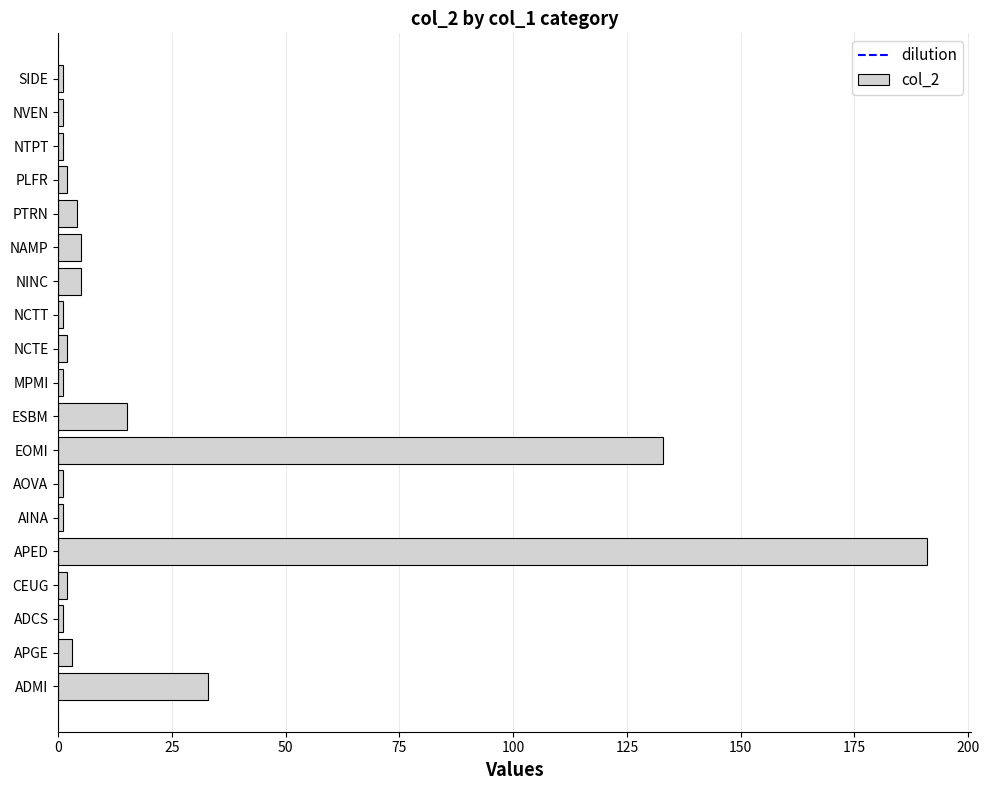

How many distinct data groups are displayed?

1